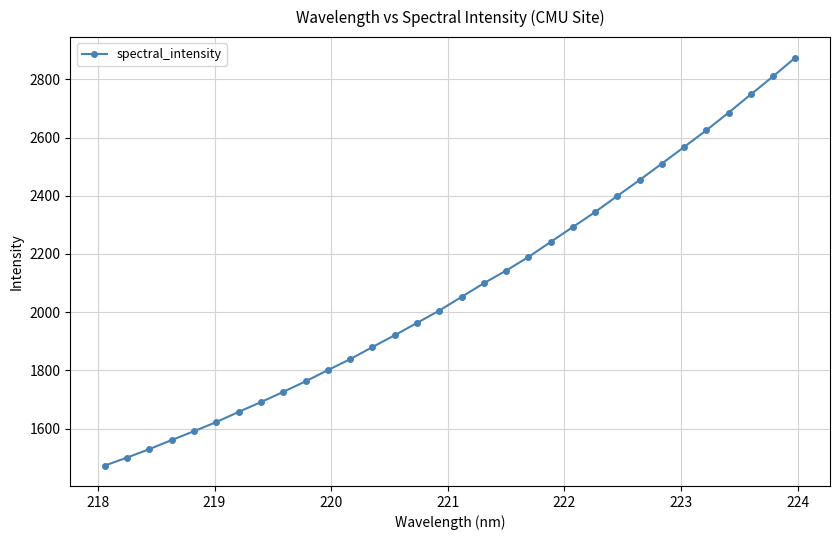

What is the maximum value shown in the chart?

2874.9